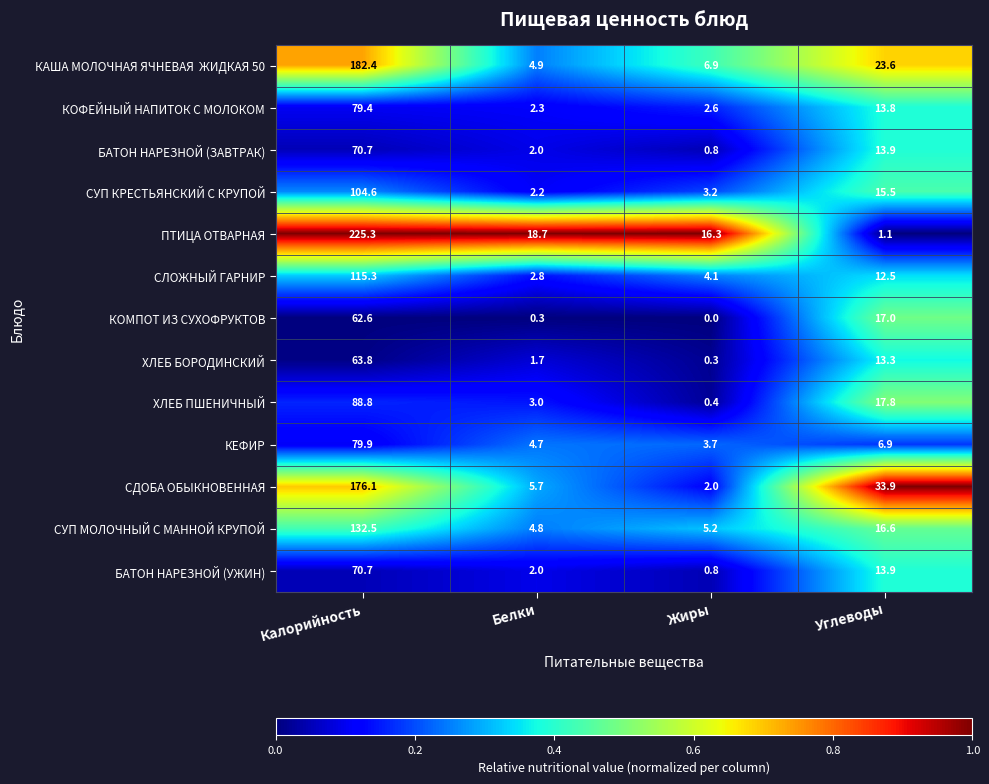

Which series changed the most between Жиры and Углеводы?

СДОБА ОБЫКНОВЕННАЯ